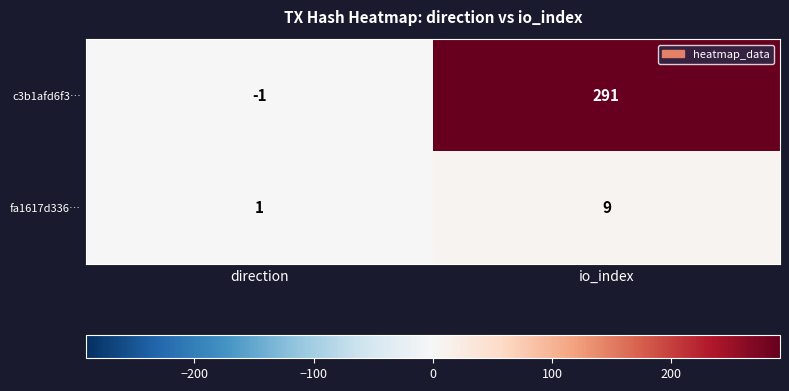

At how many categories does at least one series exceed 99?

1